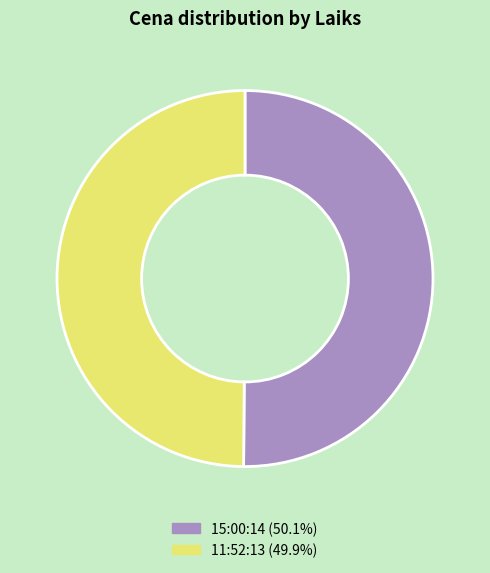

Count the number of slices in the pie.

2